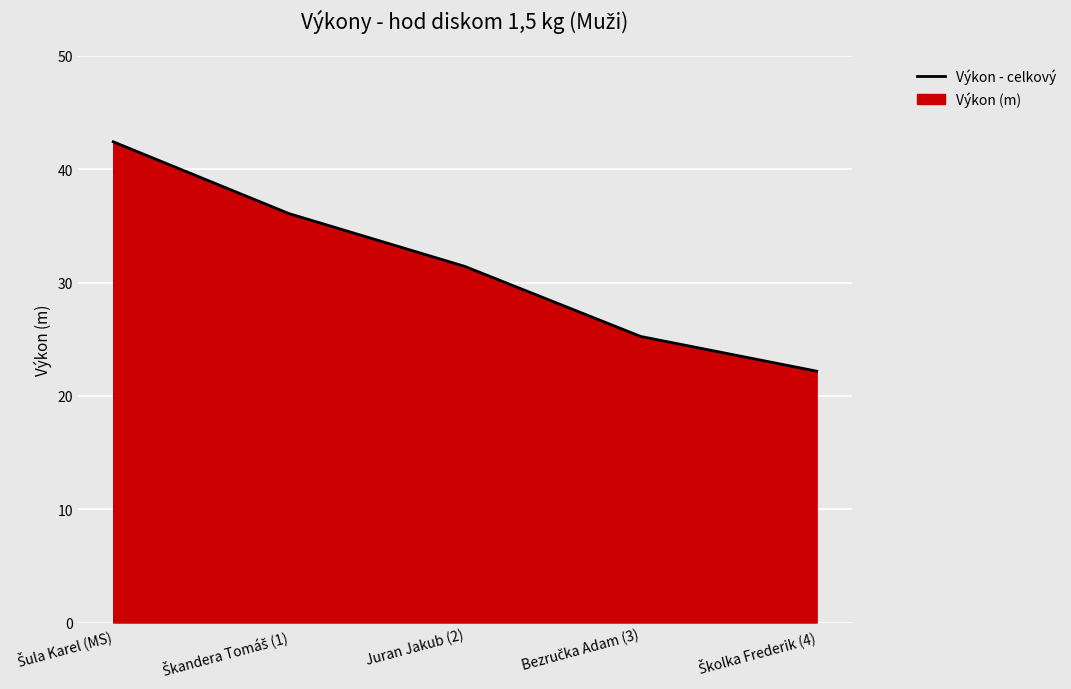

What is the greatest value displayed?

42.4